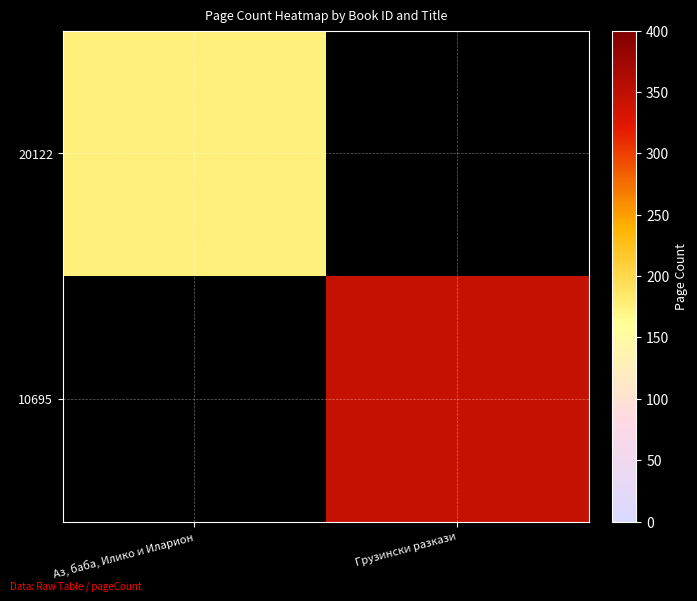

List the series in order of their peak value, lowest first.

20122, 10695